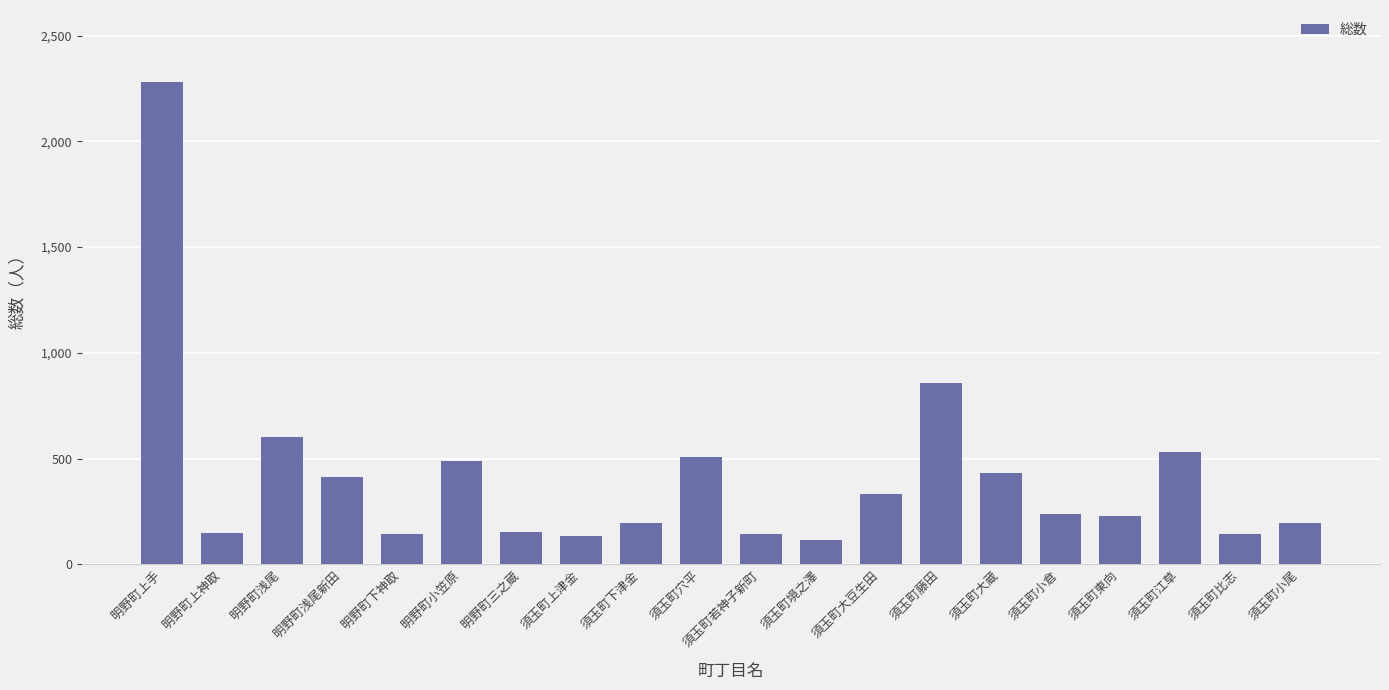

What is the difference between the values at 須玉町上津金 and 須玉町境之澤?

19